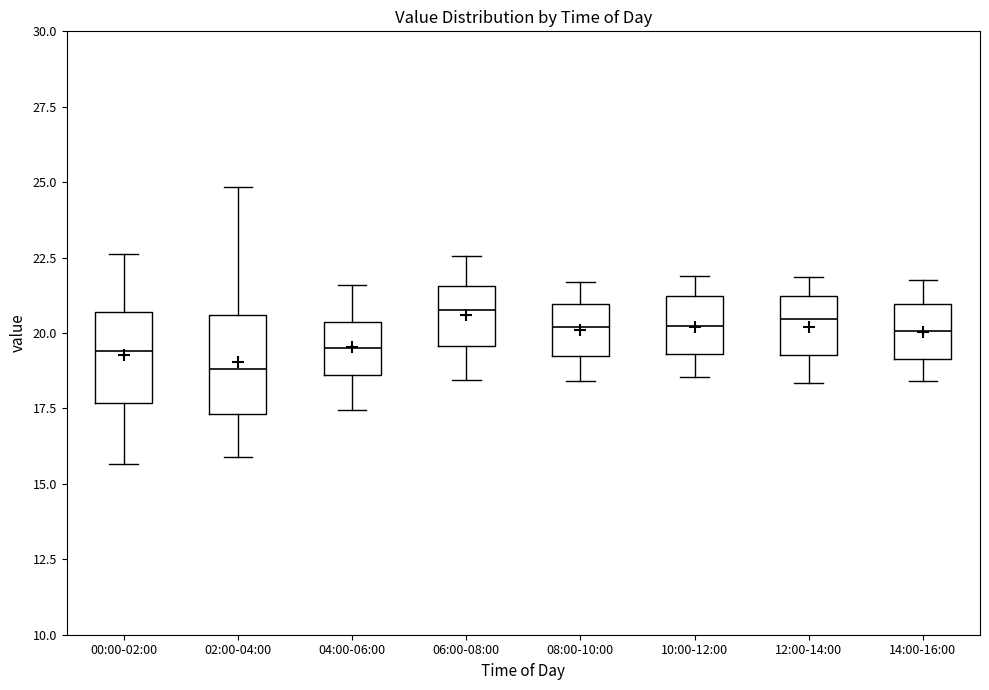

Reading left to right, read every box against the y-axis: the position of its median line, the range the box covers, and the ends of its whiskers. The values are not printed on the chart, so give them approximately, as read against the axis.

00:00-02:00: median 19.5, box 17.5 to 20.5, whiskers 15.5 to 22.5
02:00-04:00: median 19.0, box 17.5 to 20.5, whiskers 16.0 to 25.0
04:00-06:00: median 19.5, box 18.5 to 20.5, whiskers 17.5 to 21.5
06:00-08:00: median 21.0, box 19.5 to 21.5, whiskers 18.5 to 22.5
08:00-10:00: median 20.0, box 19.0 to 21.0, whiskers 18.5 to 21.5
10:00-12:00: median 20.0, box 19.5 to 21.0, whiskers 18.5 to 22.0
12:00-14:00: median 20.5, box 19.5 to 21.0, whiskers 18.5 to 22.0
14:00-16:00: median 20.0, box 19.0 to 21.0, whiskers 18.5 to 22.0